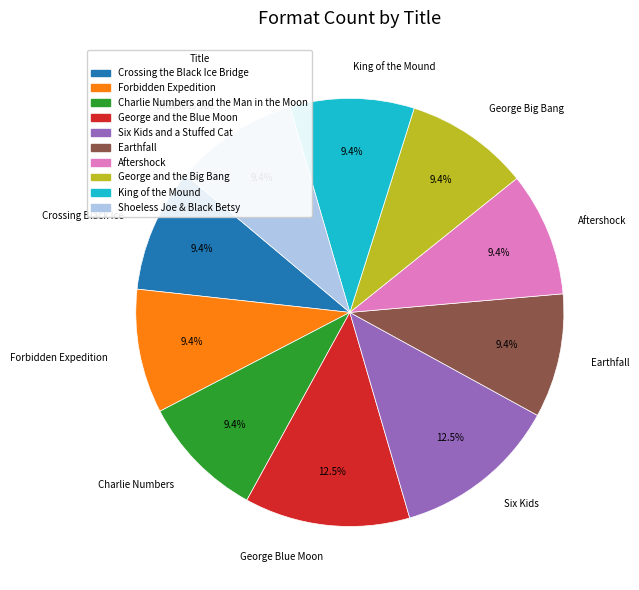

Which has a higher value, Aftershock or George Blue Moon?

George Blue Moon